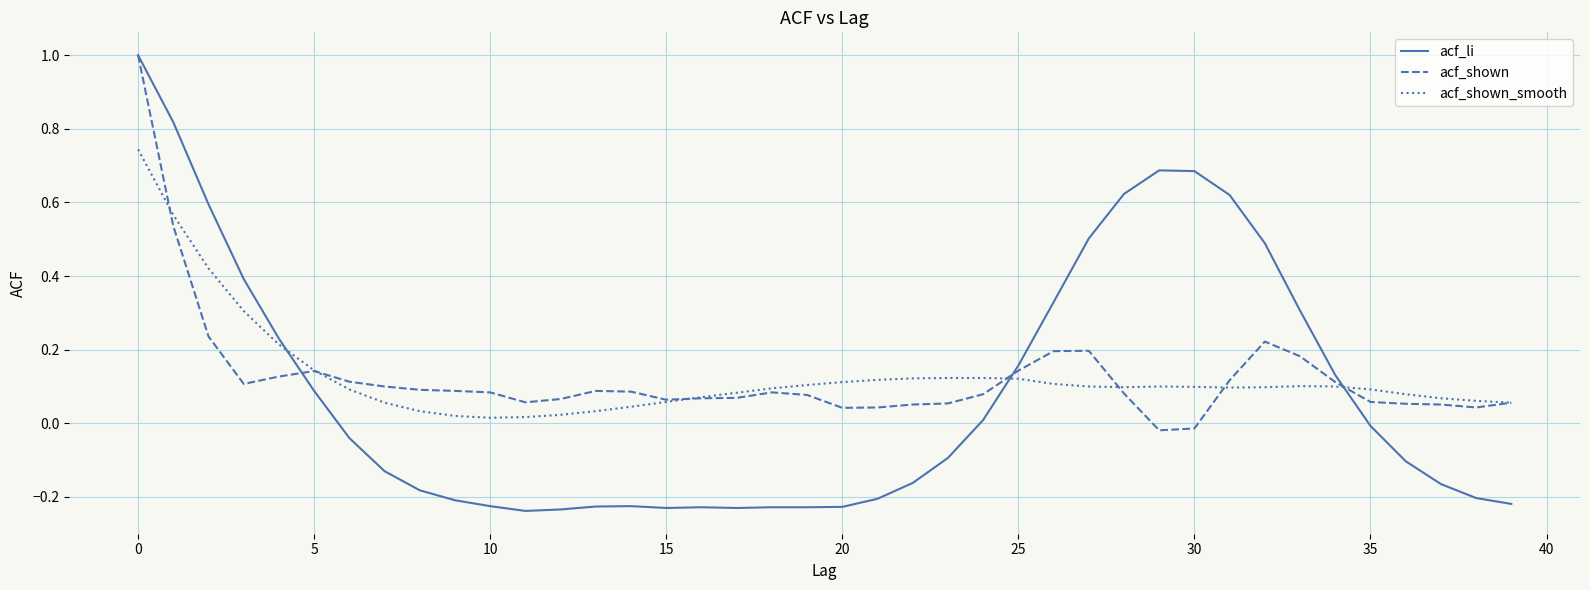

Which series has the largest range (max minus min)?

acf_li